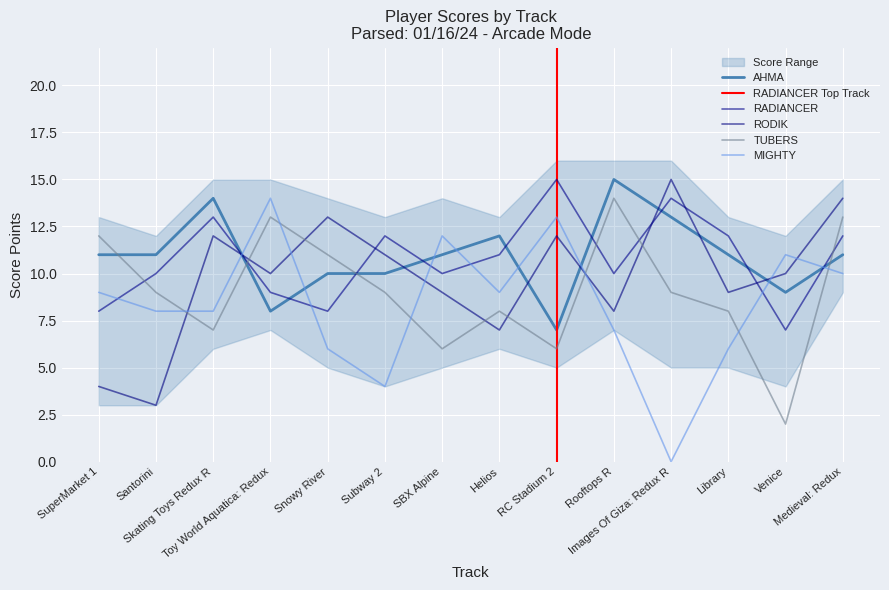

What is the sum of all TUBERS values?

127